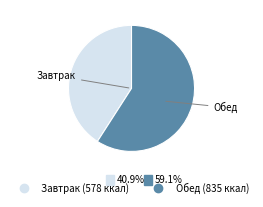

Is Обед the majority of the pie?

Yes